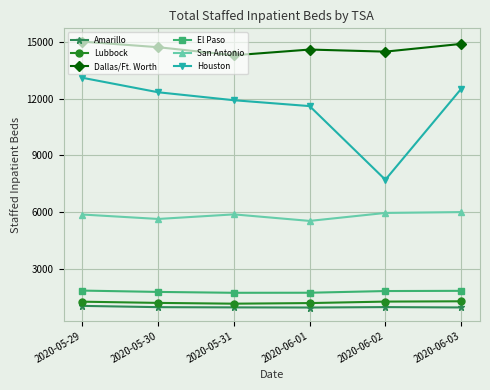

What is the difference between the maximum and minimum values in the Dallas/Ft. Worth series?

719